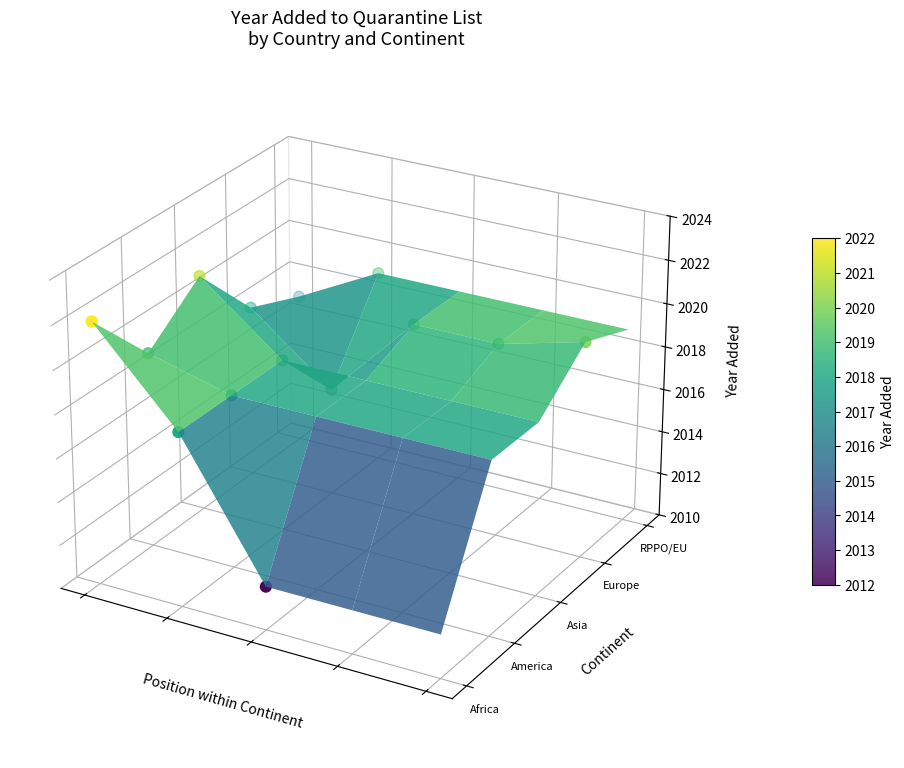

Count the number of data series in this chart.

1